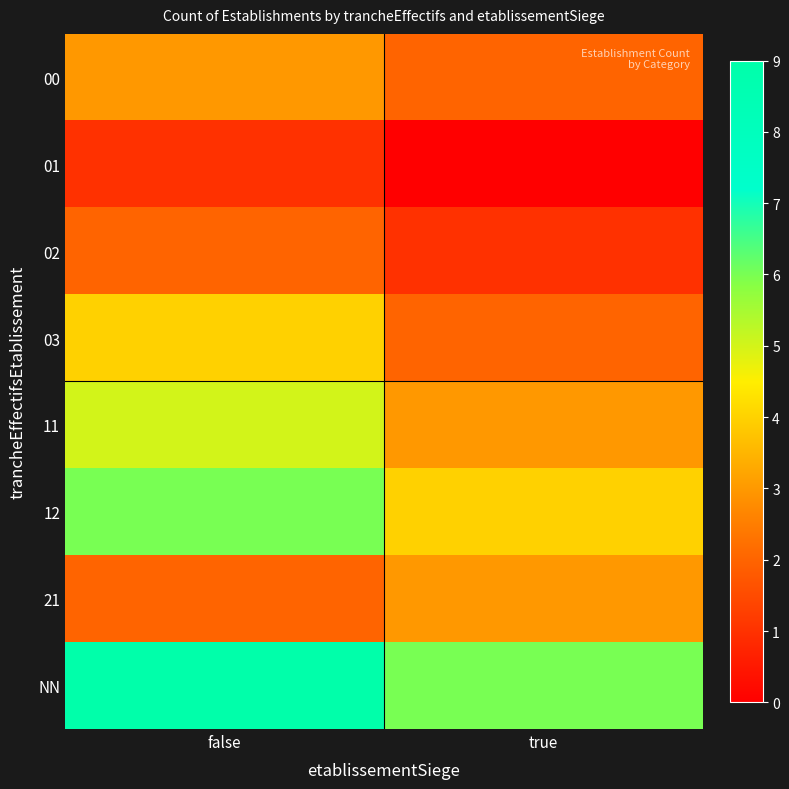

Reading left to right, transcribe all the data shown in this chart.

00: false=3	true=2
01: false=1	true=0
02: false=2	true=1
03: false=4	true=2
11: false=5	true=3
12: false=6	true=4
21: false=2	true=3
NN: false=9	true=6